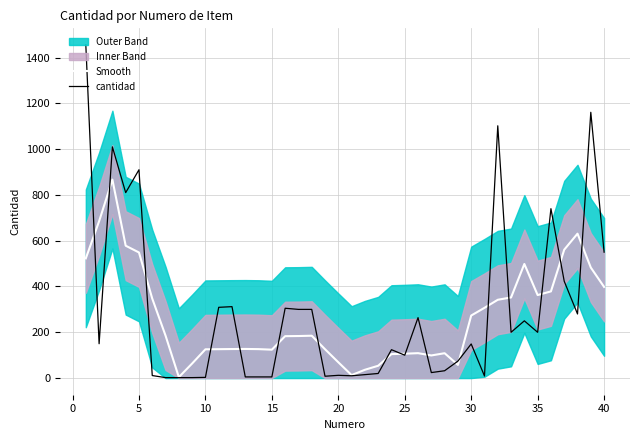

After their last crossing, which series has the higher values: Smooth or cantidad?

cantidad